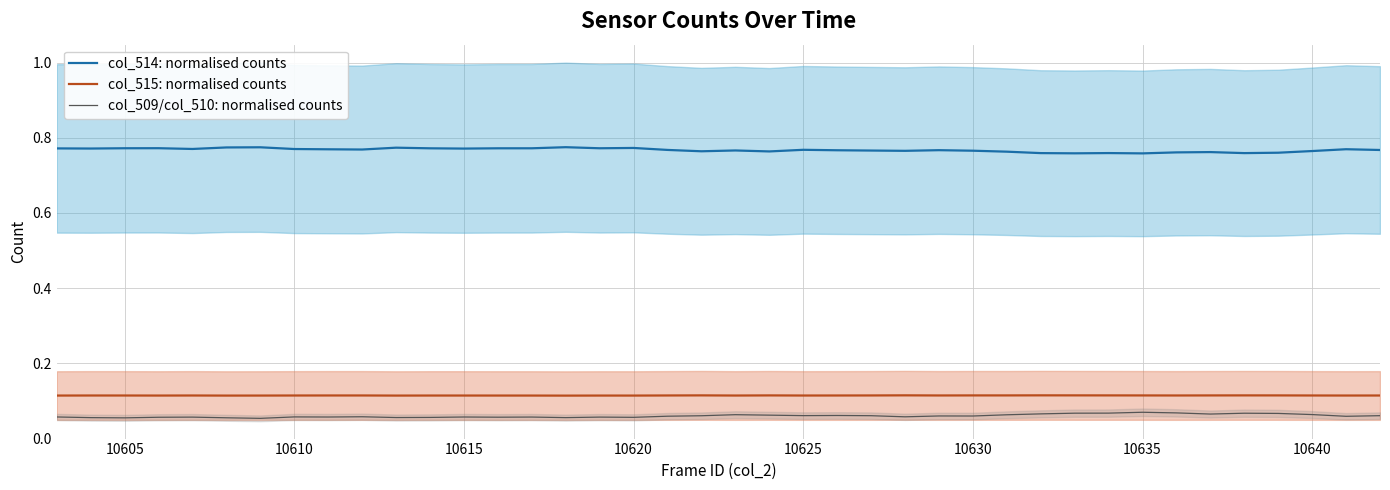

Count the number of data series in this chart.

3